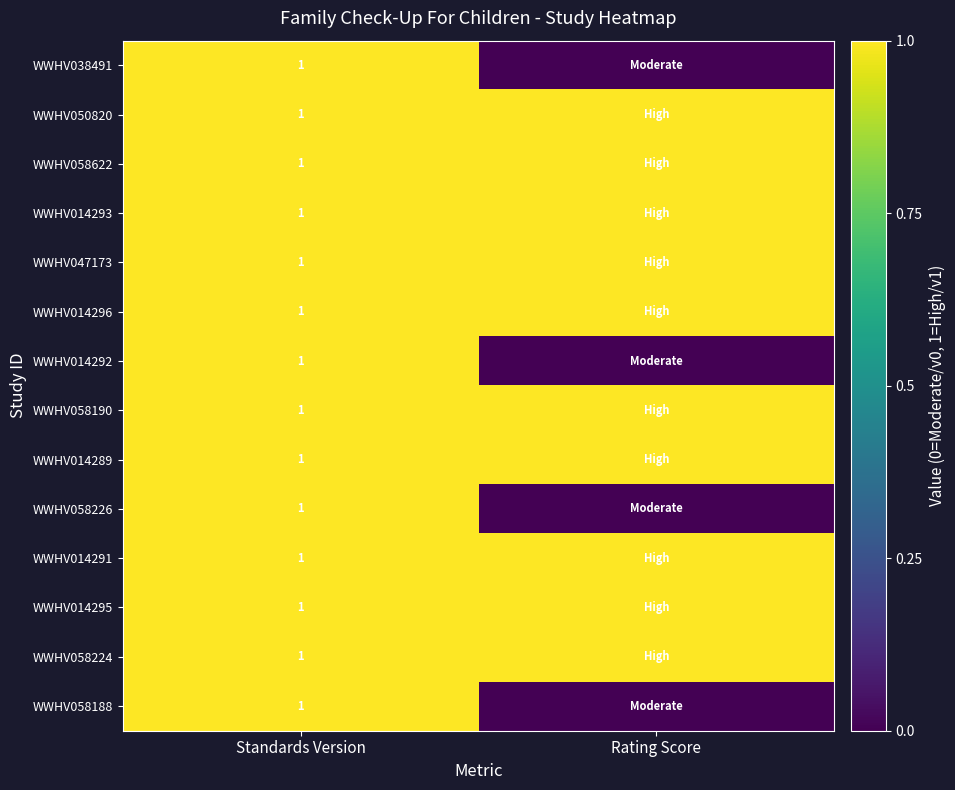

What is the total value across all series at Standards Version?

14